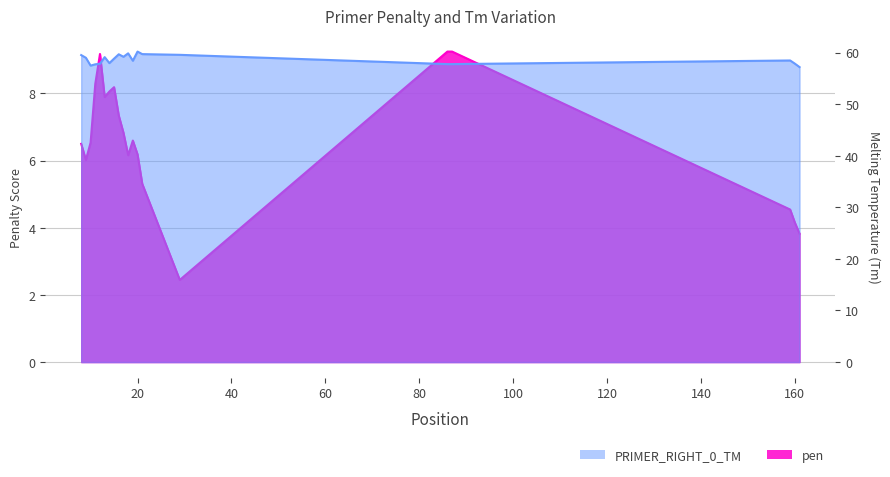

What is the lowest value of the PRIMER_RIGHT_0_TM series?

57.2